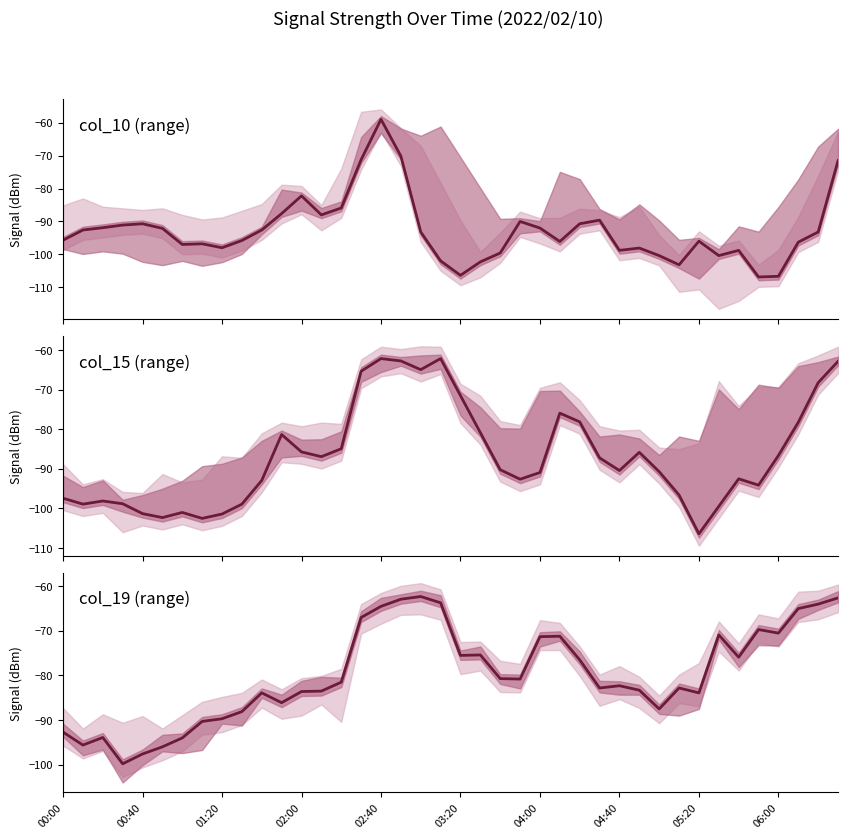

In col_10 (range), how many points are higher than both neighbors (excluding endpoints)?

9